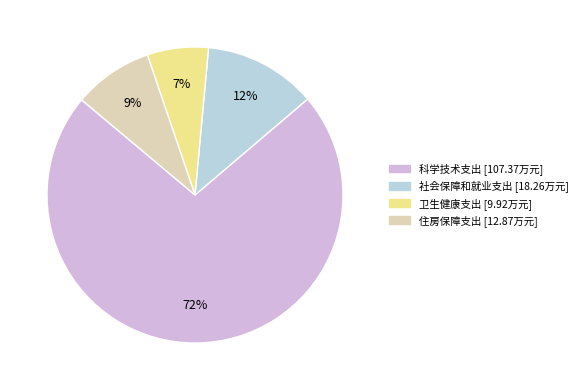

What is the change in value from 卫生健康支出 to 住房保障支出?

+2.9